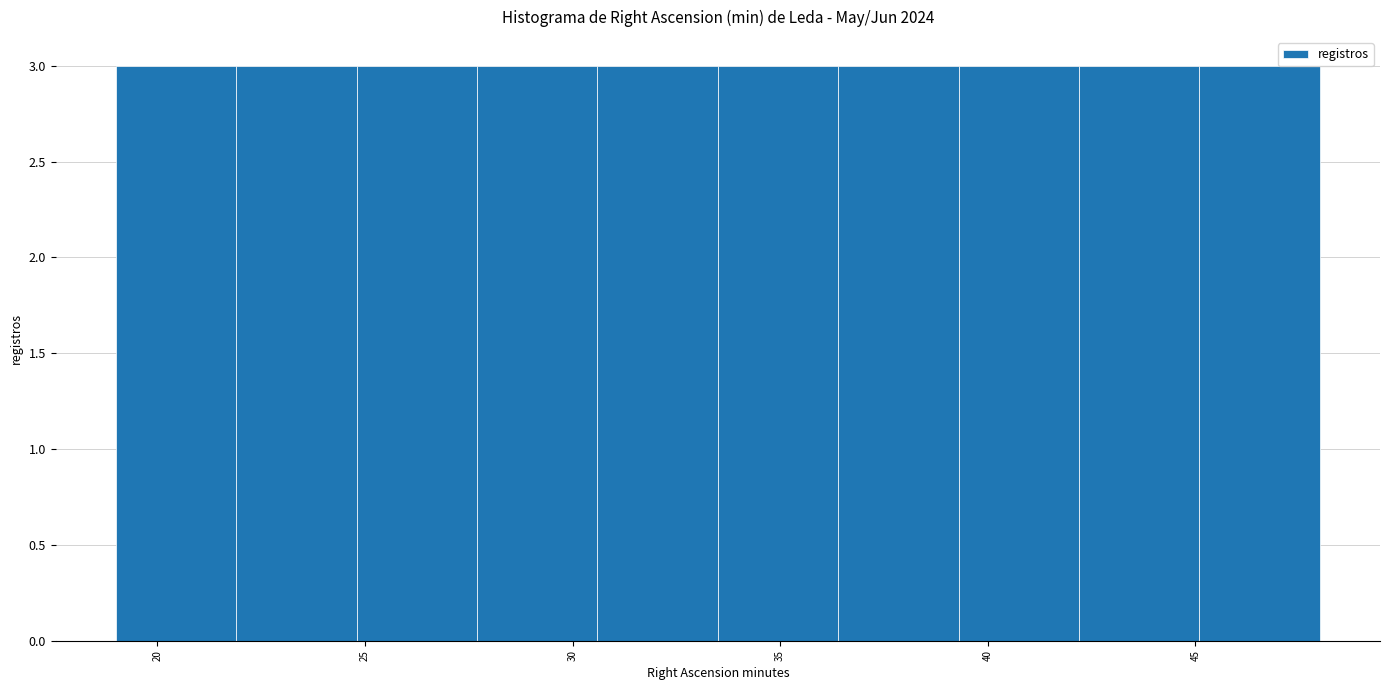

Reading left to right, list every bar in this chart as the range it spans on the x-axis followed by its height. Neither the bar edges nor the heights are printed on the chart, so give them approximately, as read against the axes.

19.0 to 21.9: 3
21.9 to 24.8: 3
24.8 to 27.7: 3
27.7 to 30.6: 3
30.6 to 33.5: 3
33.5 to 36.4: 3
36.4 to 39.3: 3
39.3 to 42.2: 3
42.2 to 45.1: 3
45.1 to 48.0: 3